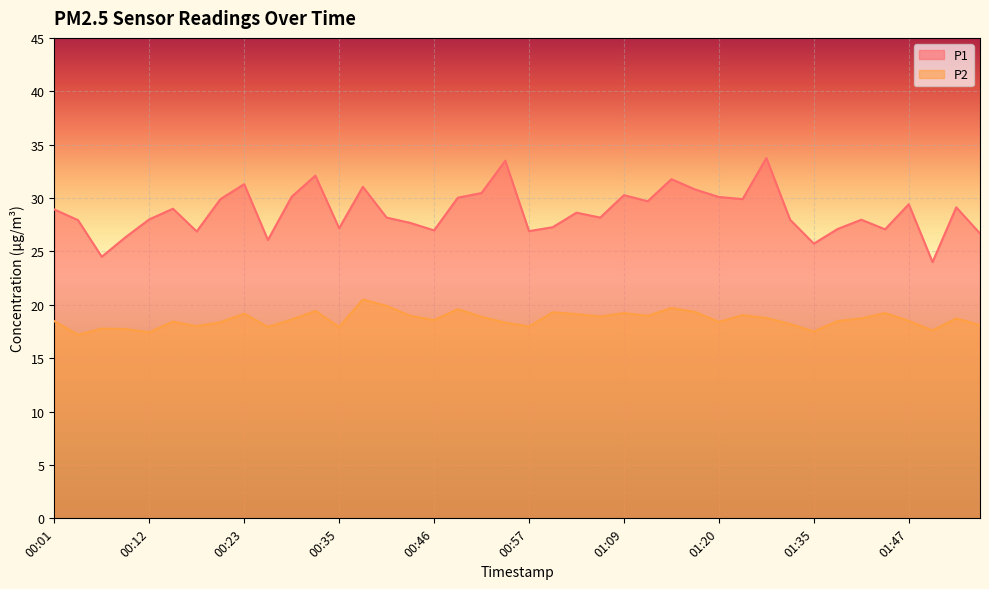

In P1, how many points are lower than both neighbors (excluding endpoints)?

12